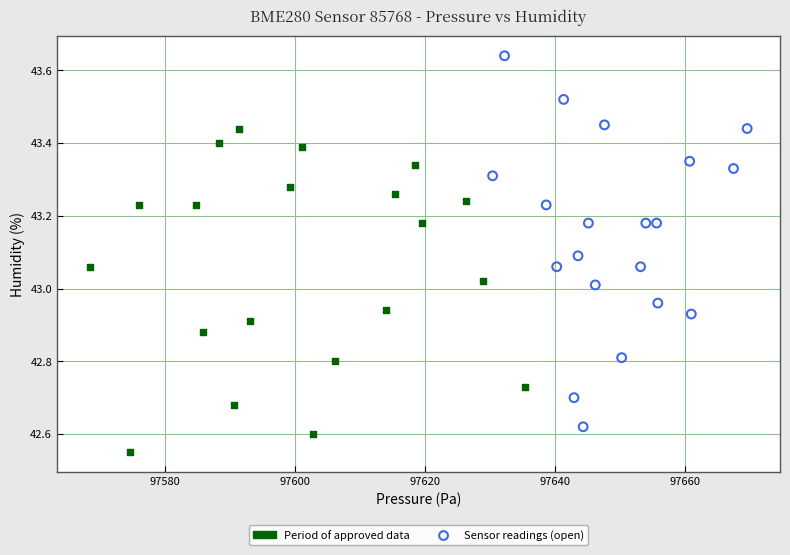

Which series reaches the maximum Y coordinate?

Sensor readings (open)